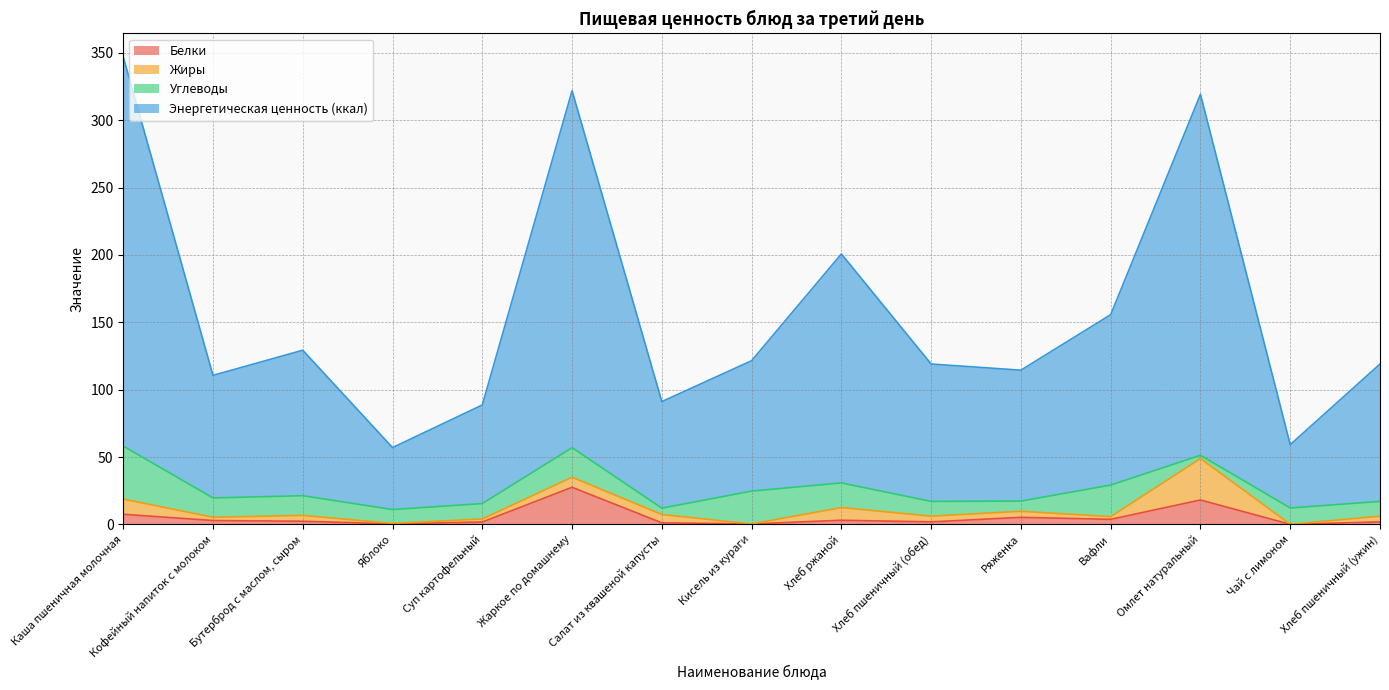

True or false: Энергетическая ценность (ккал) and Белки intersect in this chart.

False